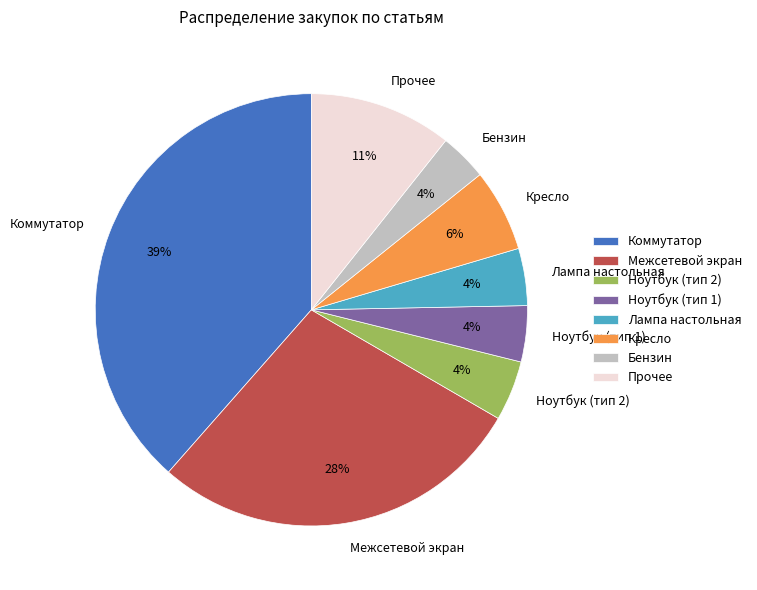

To the nearest percent, what portion does Прочее represent?

11%